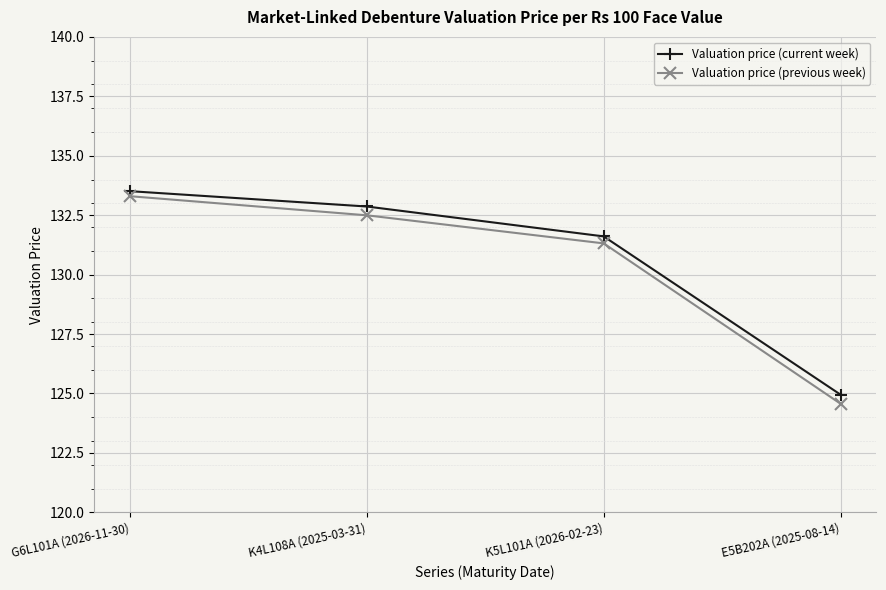

What are all the series names shown in the legend?

Valuation price (current week), Valuation price (previous week)